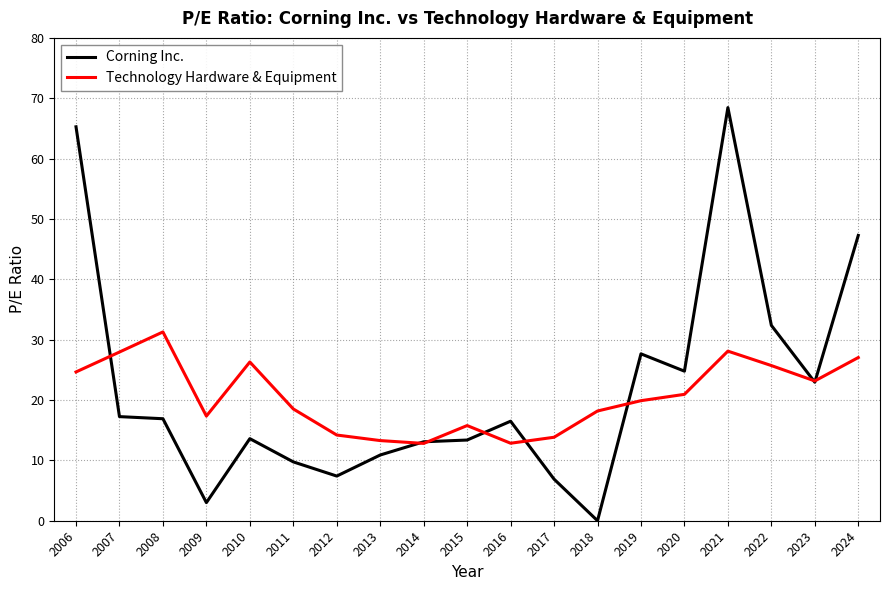

How many interior local peaks does the Technology Hardware & Equipment series have?

4